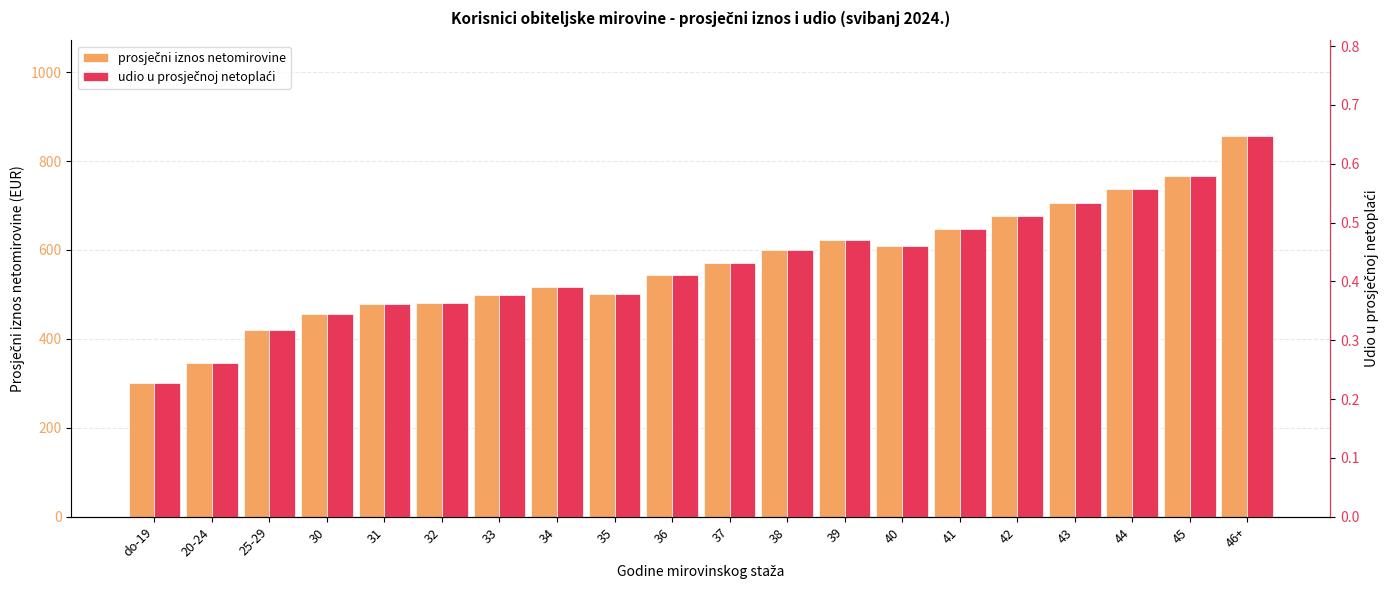

Is the value of prosječni iznos netomirovine at 42 greater than the value of udio u prosječnoj netoplaći at 39?

Yes